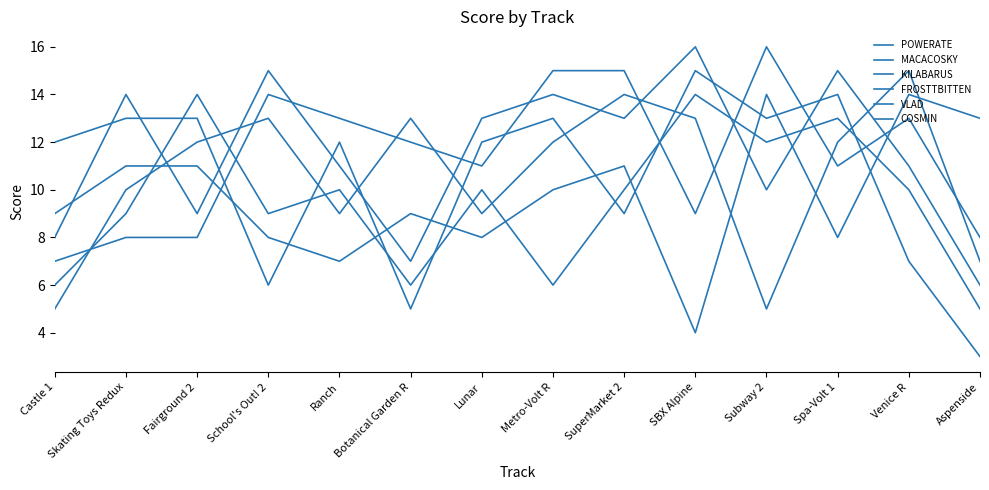

Which label corresponds to the largest value in the chart?

SBX Alpine